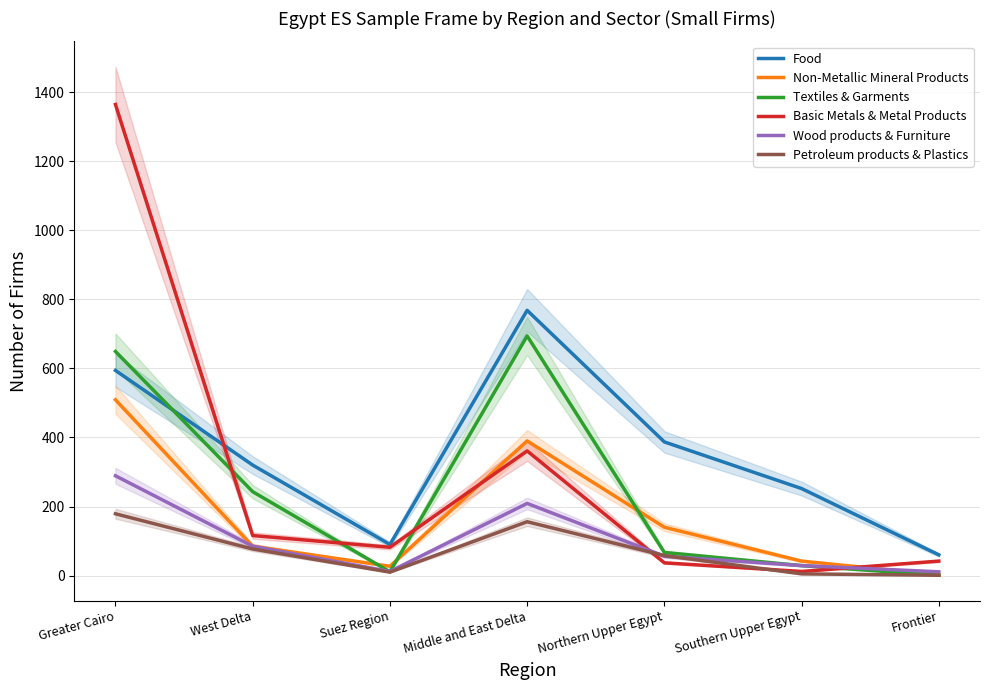

What position from the right is Suez Region?

5